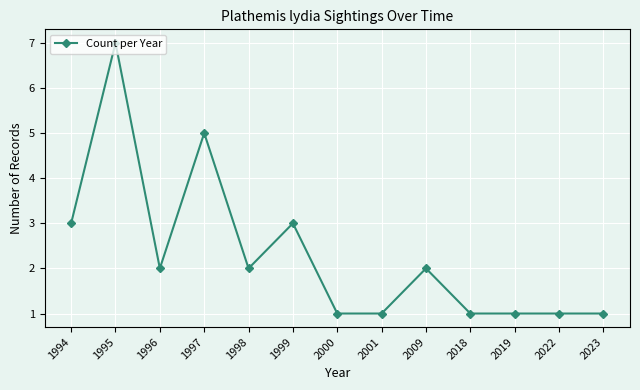

What is the greatest value displayed?

7